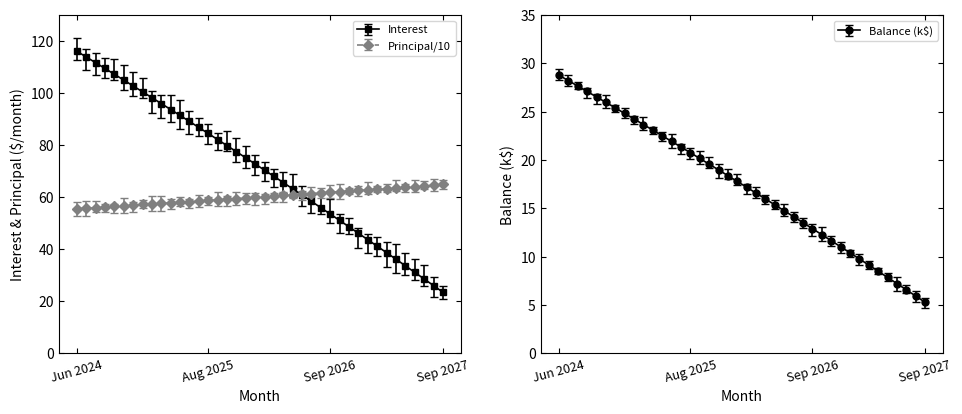

What is the label of the 39th point from the left?

Aug 2027